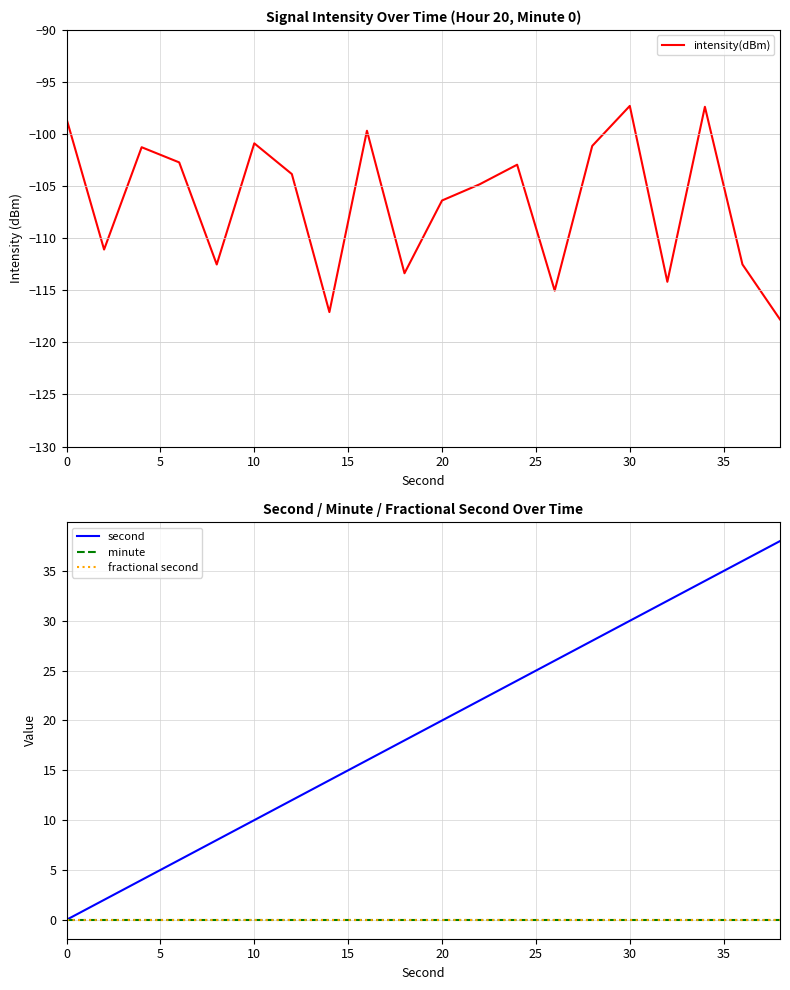

At 0, list the series in order from largest to smallest.

second, minute, fractional second, intensity(dBm)